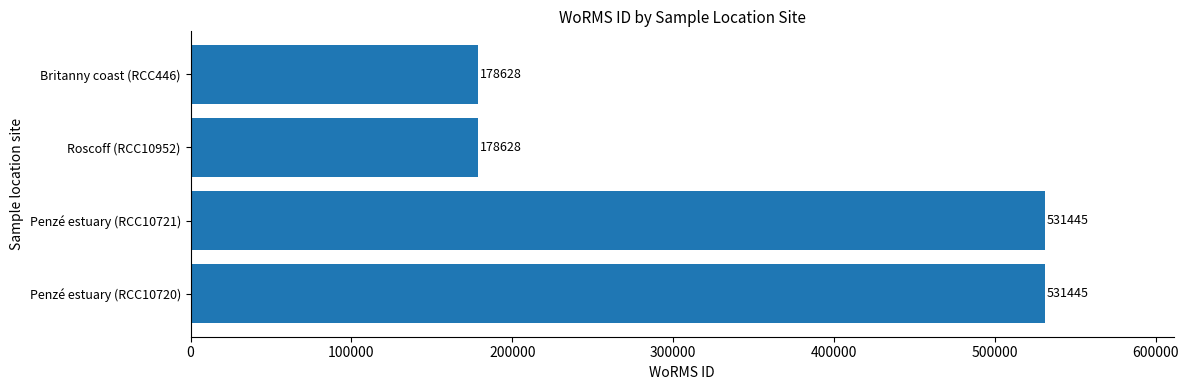

What is the difference between the maximum and second lowest values?

352817